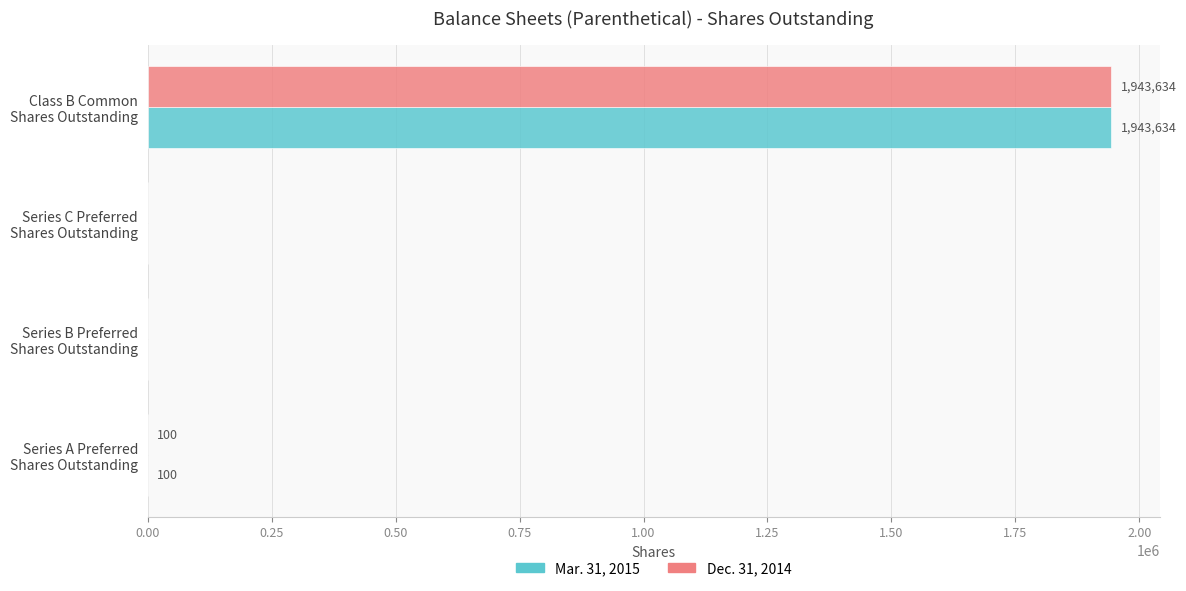

What is the sum of all Mar. 31, 2015 values?

1943734